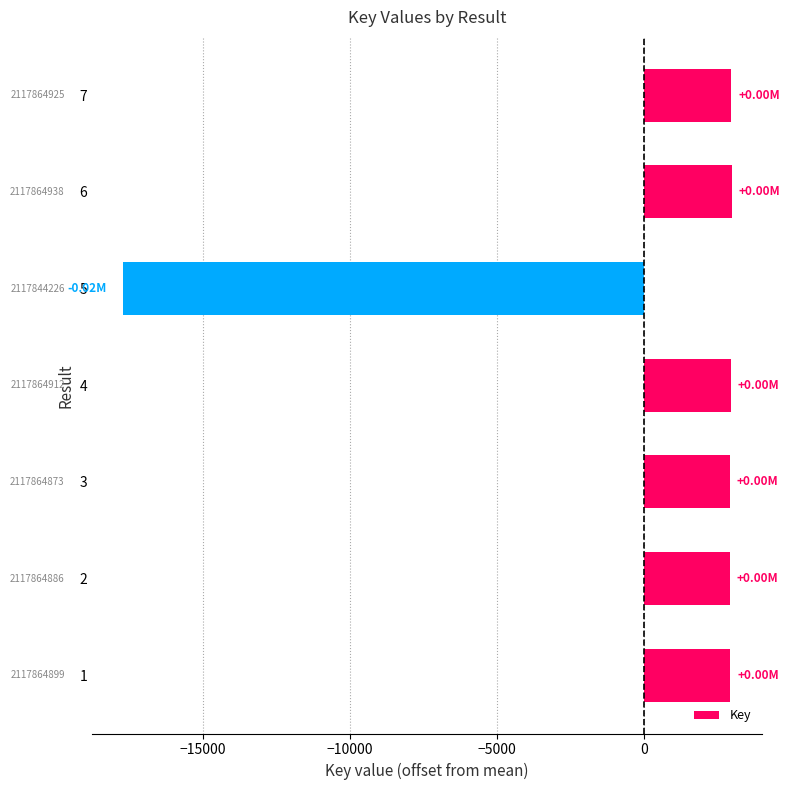

Is it true that the value at 6 is 1774.2?

False